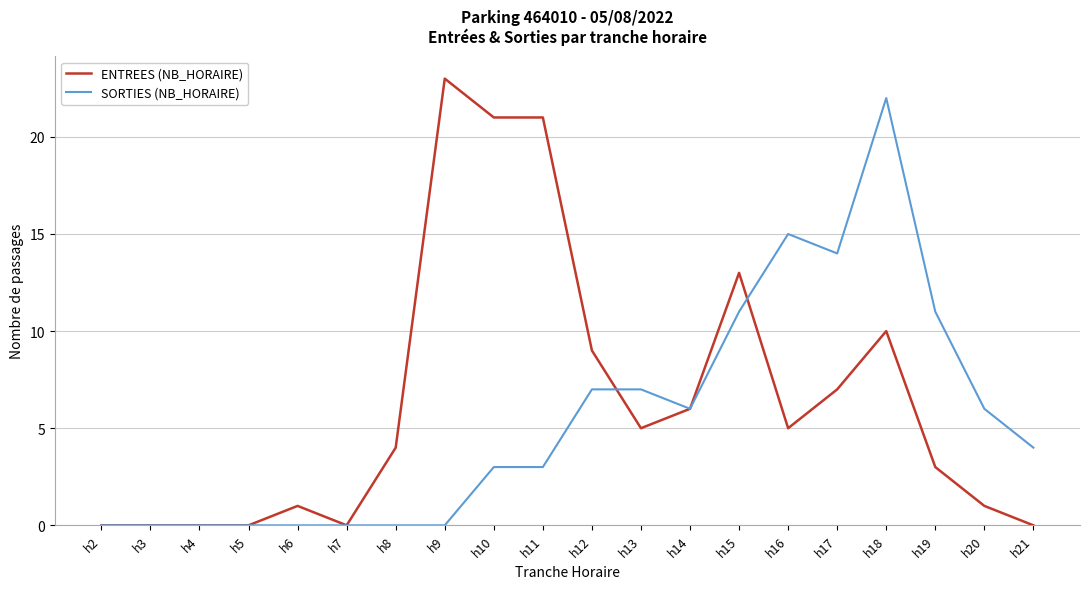

How many lines are shown in the chart?

2